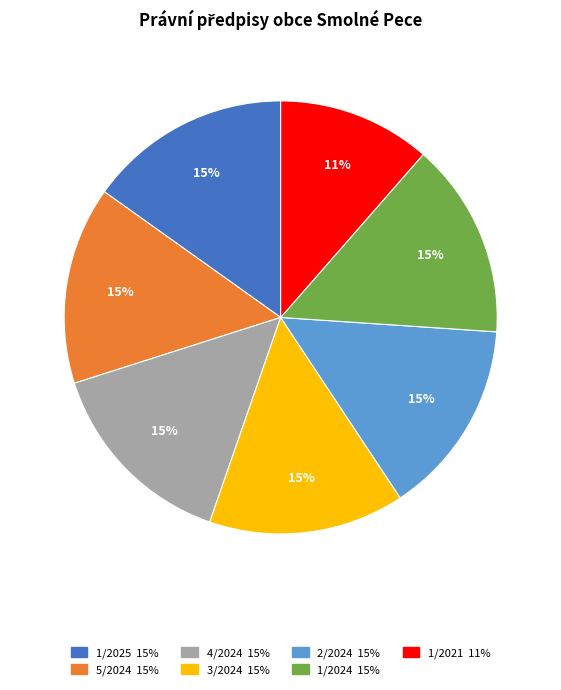

What is the smallest slice in the pie chart?

1/2021